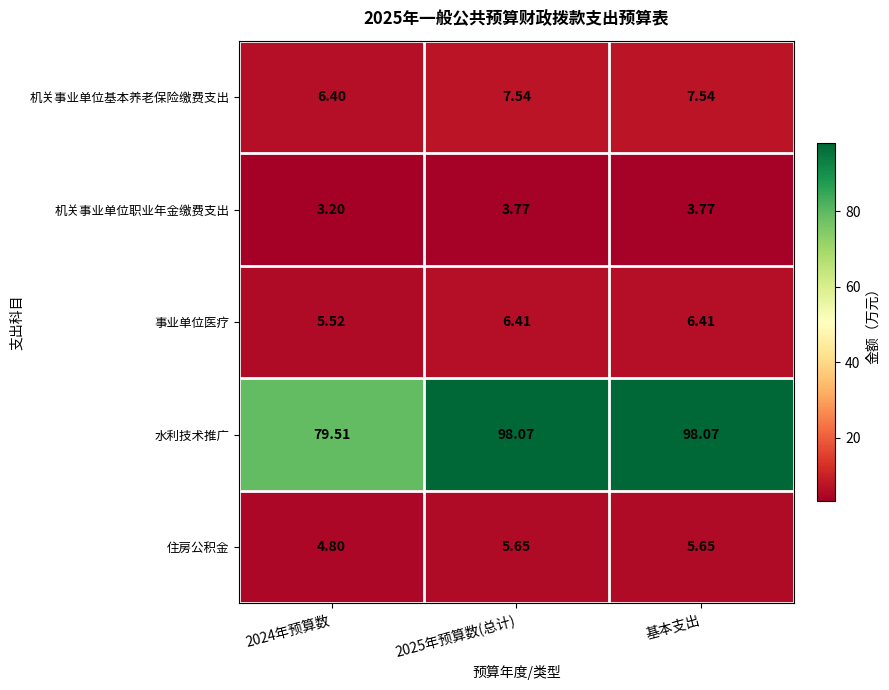

Which series changed the most between 2024年预算数 and 2025年预算数(总计)?

水利技术推广